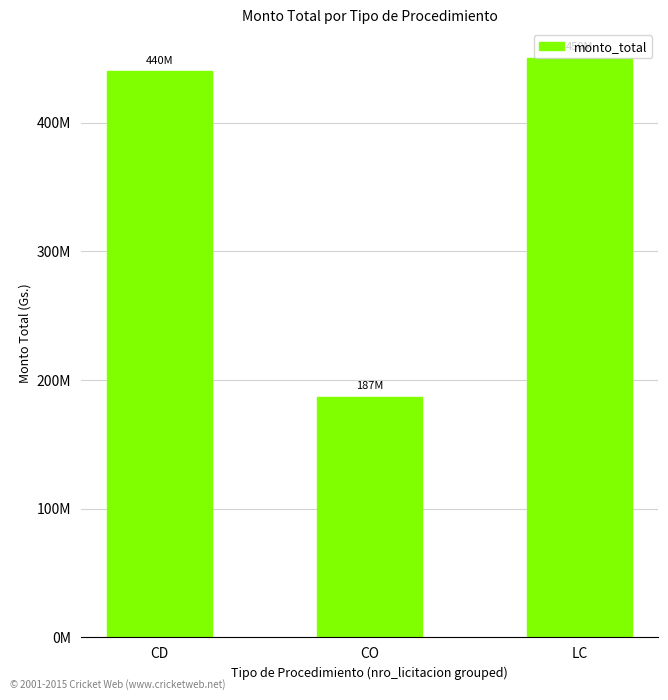

At which category does the chart reach its minimum across all series?

CO